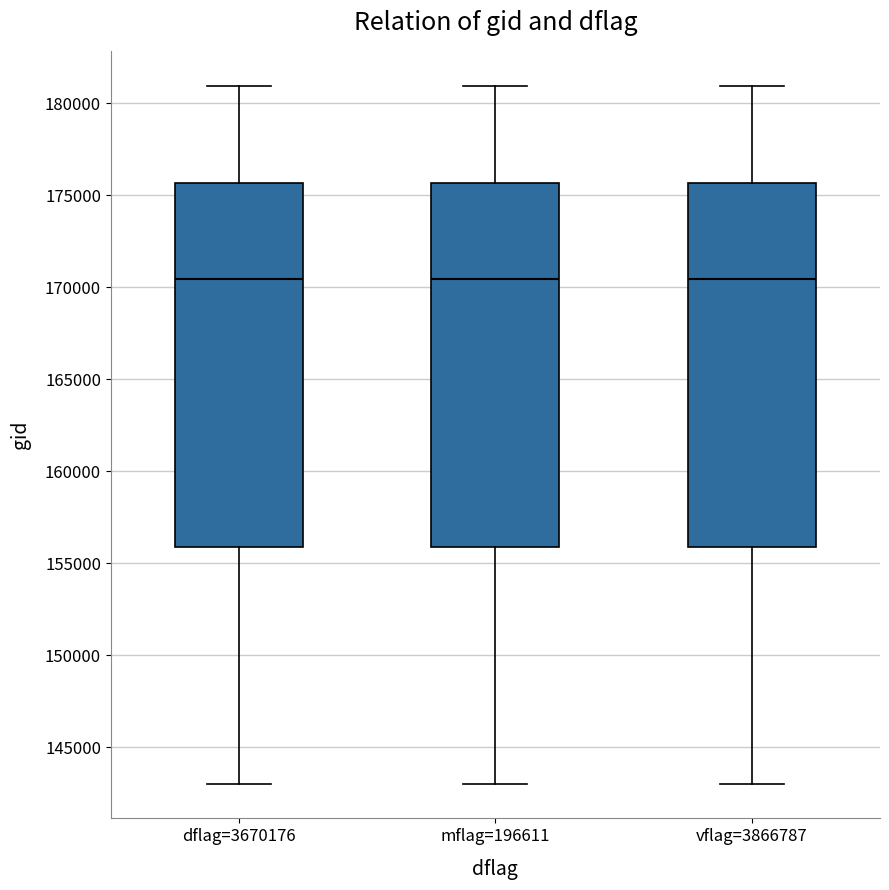

Where is the lower edge of the box for dflag=3670176 on the y-axis? The values are not printed on the chart, so give them approximately, as read against the axis.

156000